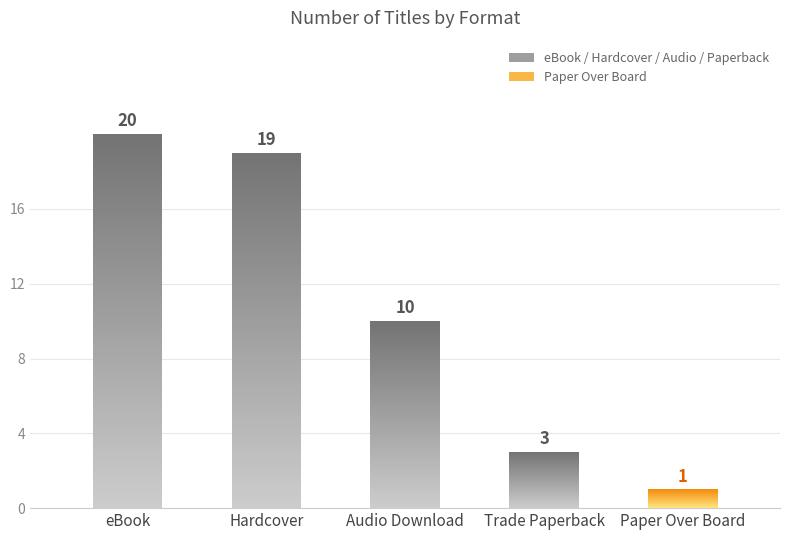

Are the bars grouped side by side (vs. stacked)?

No